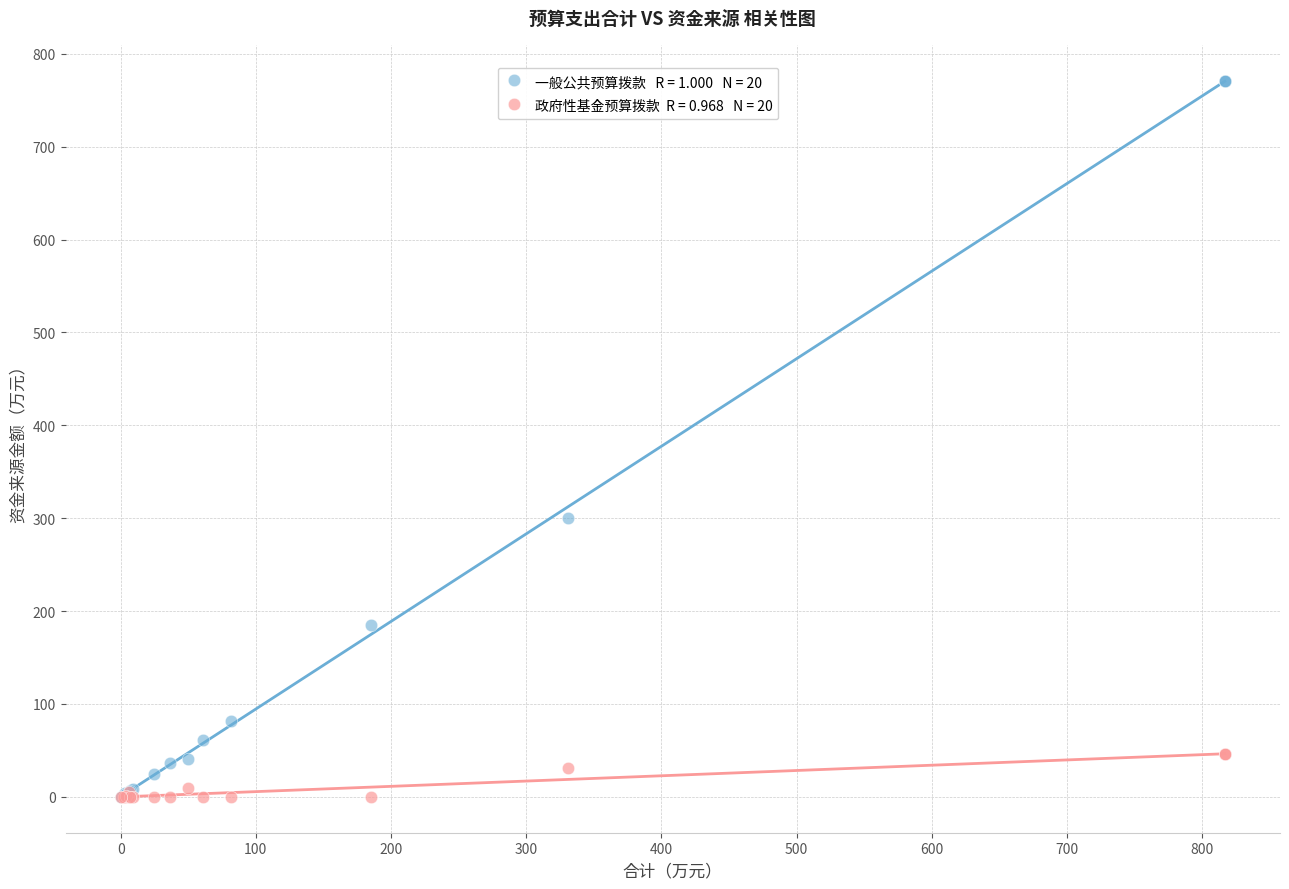

Across all series, what Y value is closest to 385?

300.2